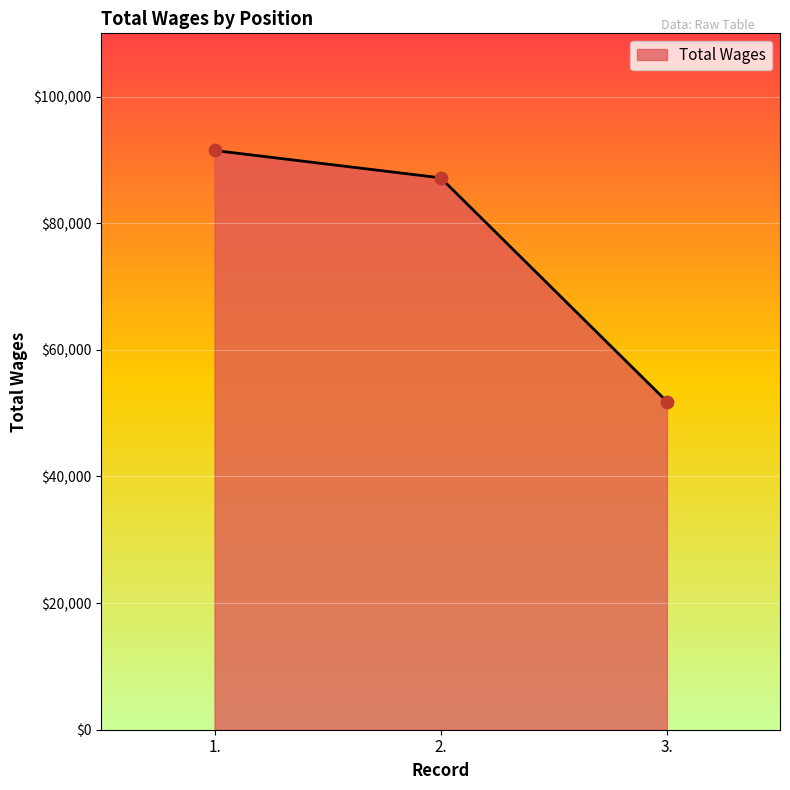

What is the change in value from 1. to 3.?

-39654